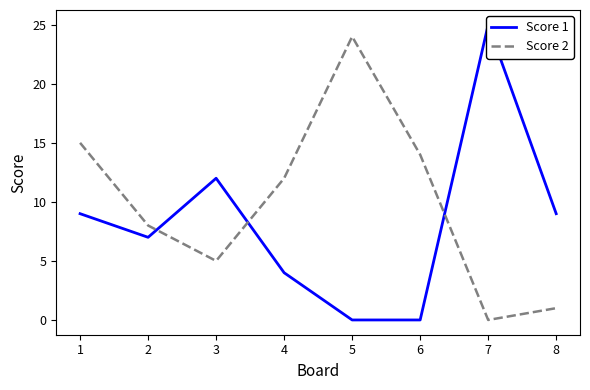

What is the value of the Score 1 point at the 1st from the left?

9